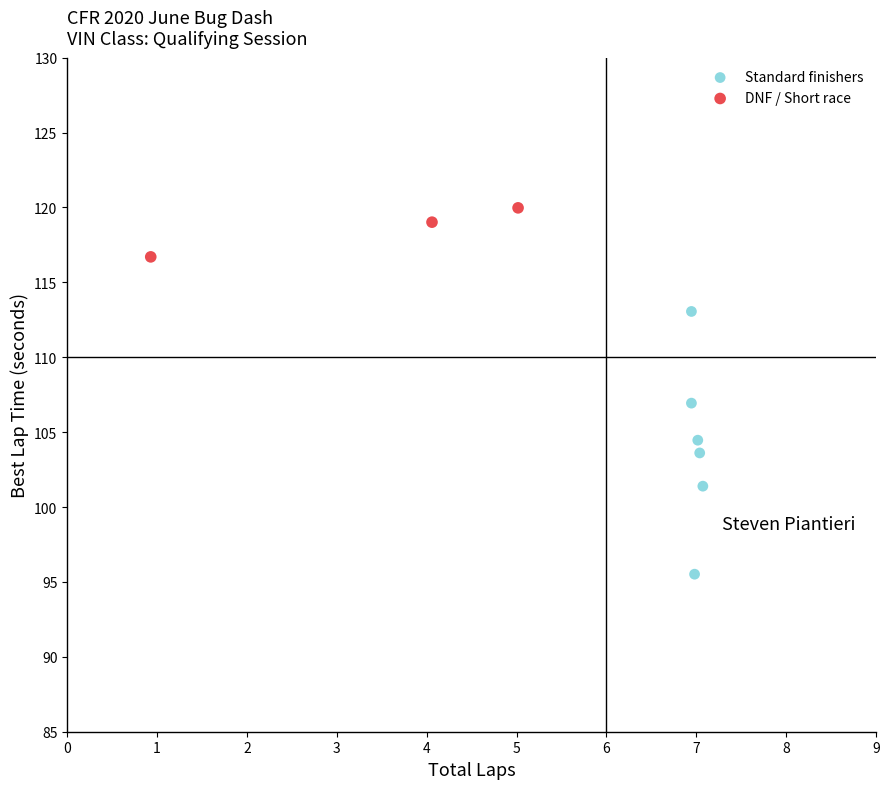

Which series reaches the maximum Y coordinate?

DNF / Short race